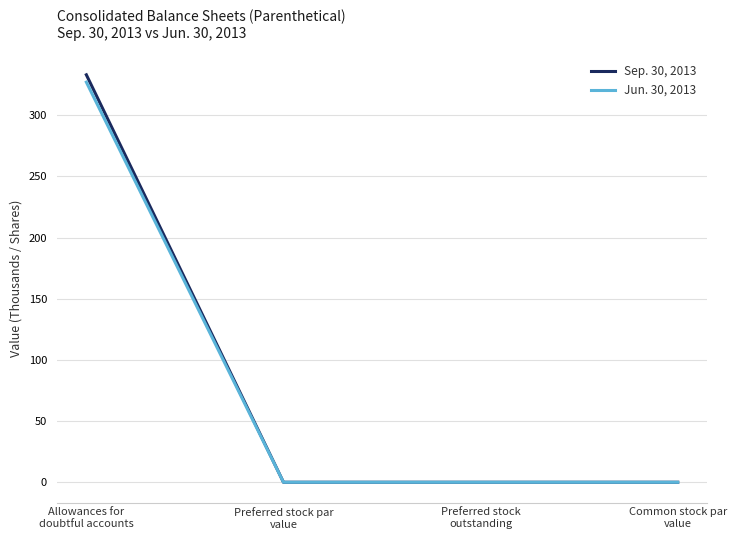

True or false: Jun. 30, 2013 has more than 2 interior local peaks.

False